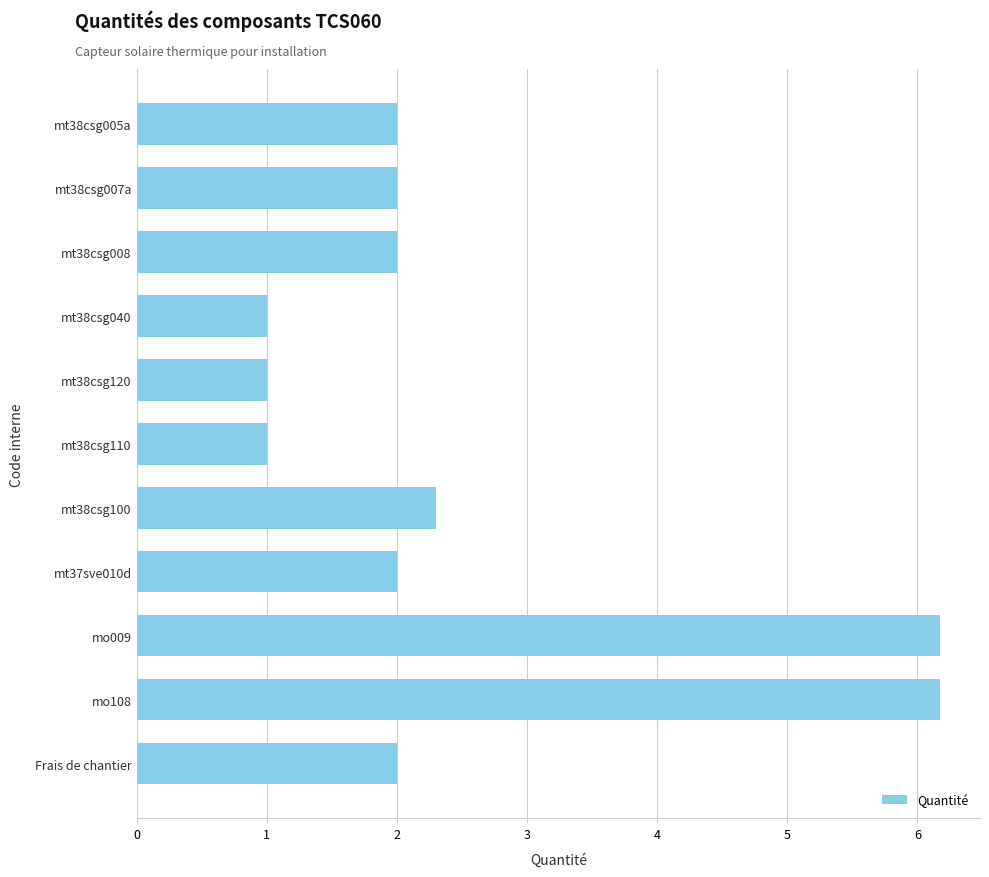

What is the sum of the values at mt38csg008 and mt38csg005a?

4.0